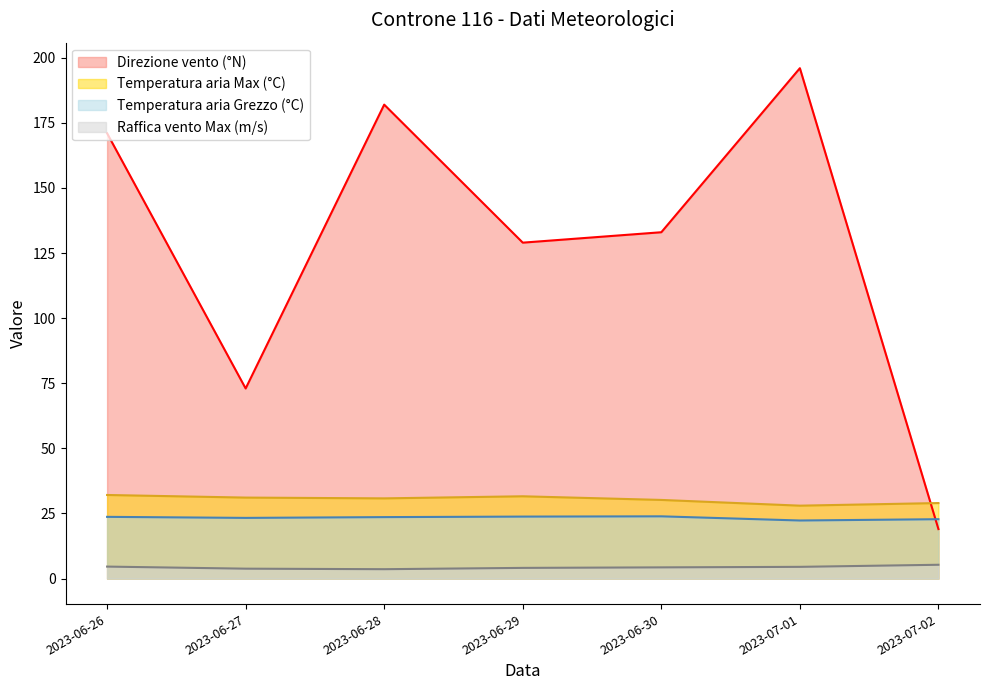

True or false: Raffica vento Max (m/s) and Temperatura aria Grezzo (°C) intersect in this chart.

False